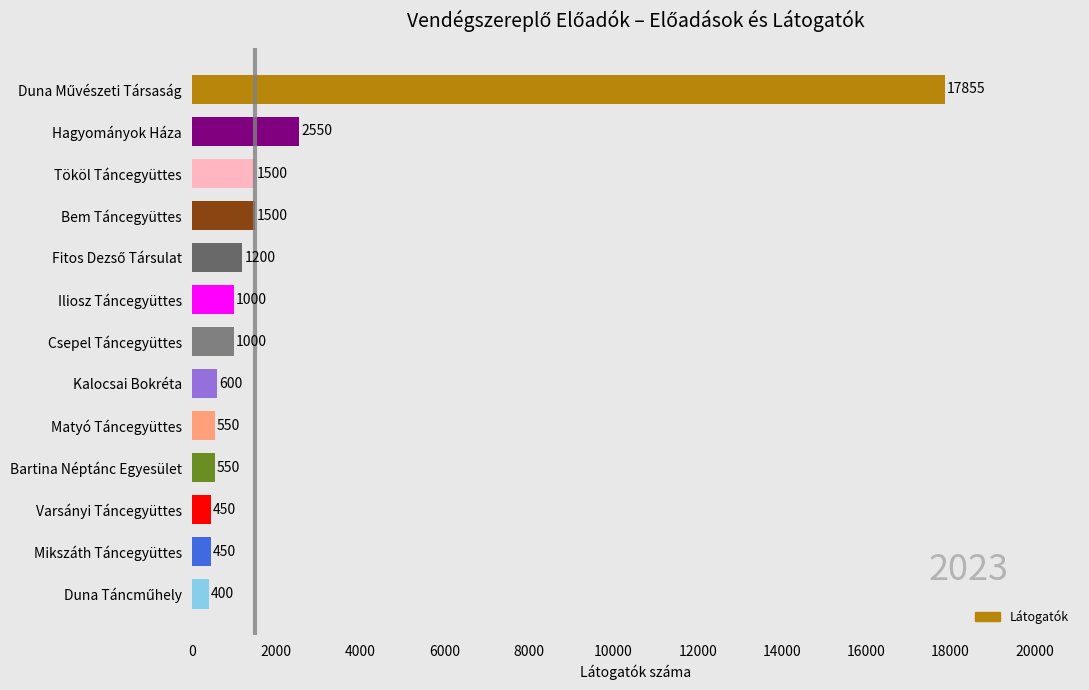

What is the maximum value shown in the chart?

17855